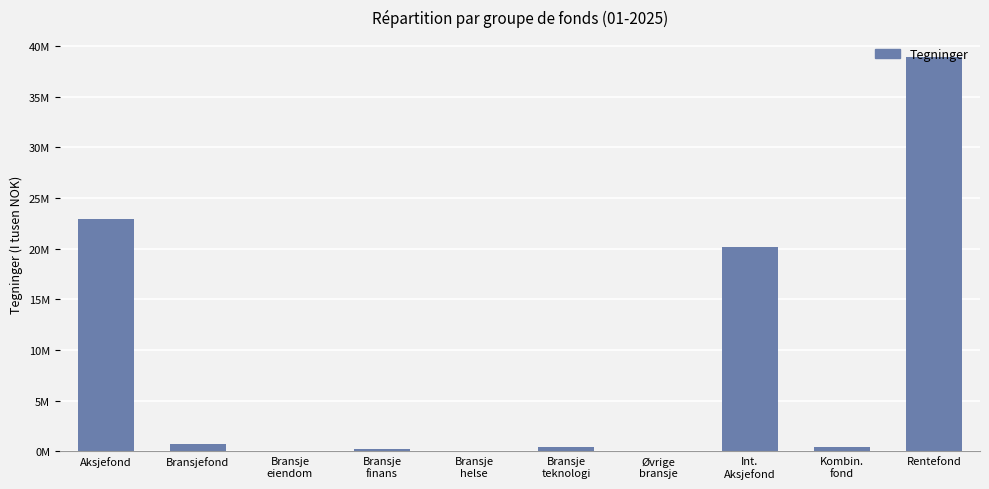

List the labels in order of value, largest first.

Rentefond, Aksjefond, Int.
Aksjefond, Bransjefond, Kombin.
fond, Bransje
teknologi, Bransje
finans, Øvrige
bransje, Bransje
helse, Bransje
eiendom